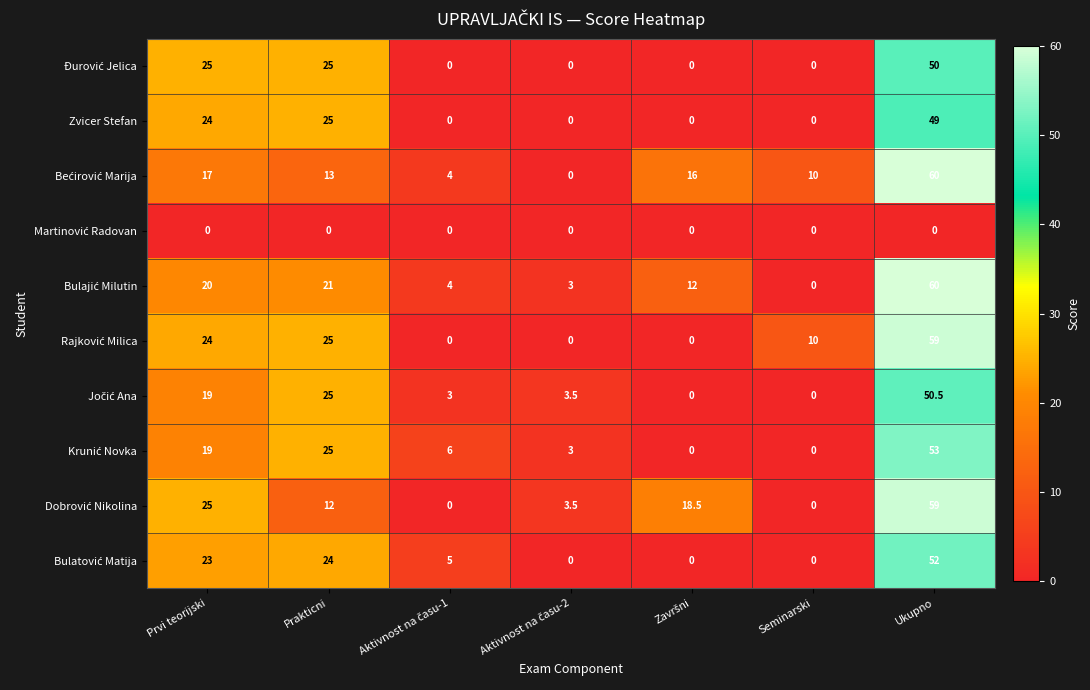

Which label corresponds to the largest value in the chart?

Ukupno